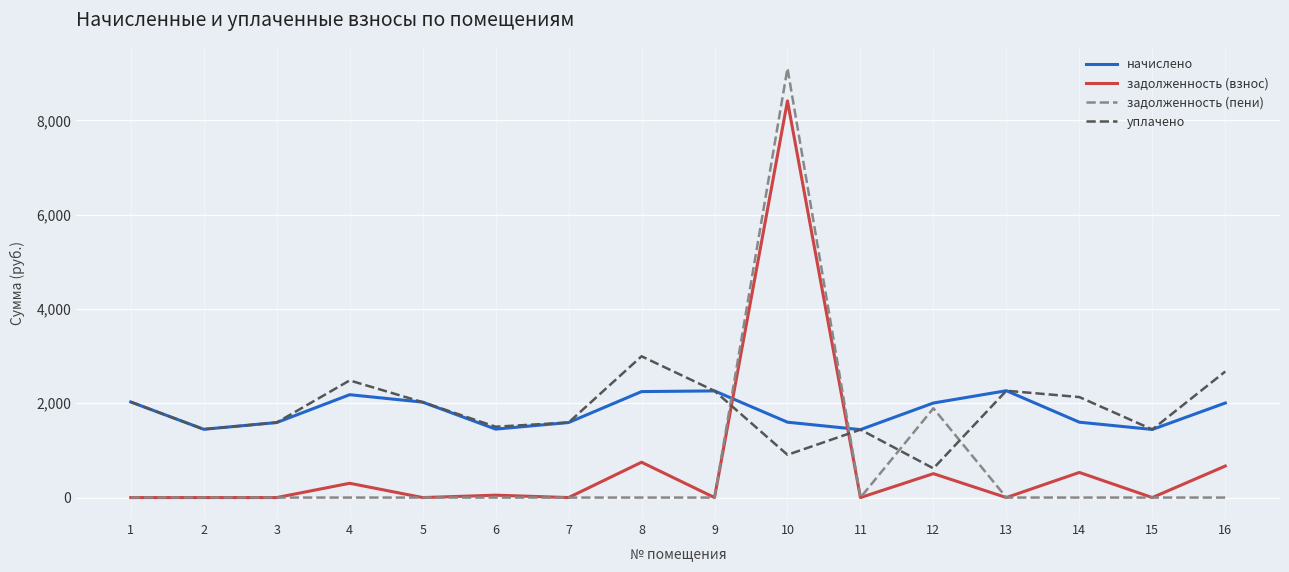

What is the maximum value for уплачено?

2996.4